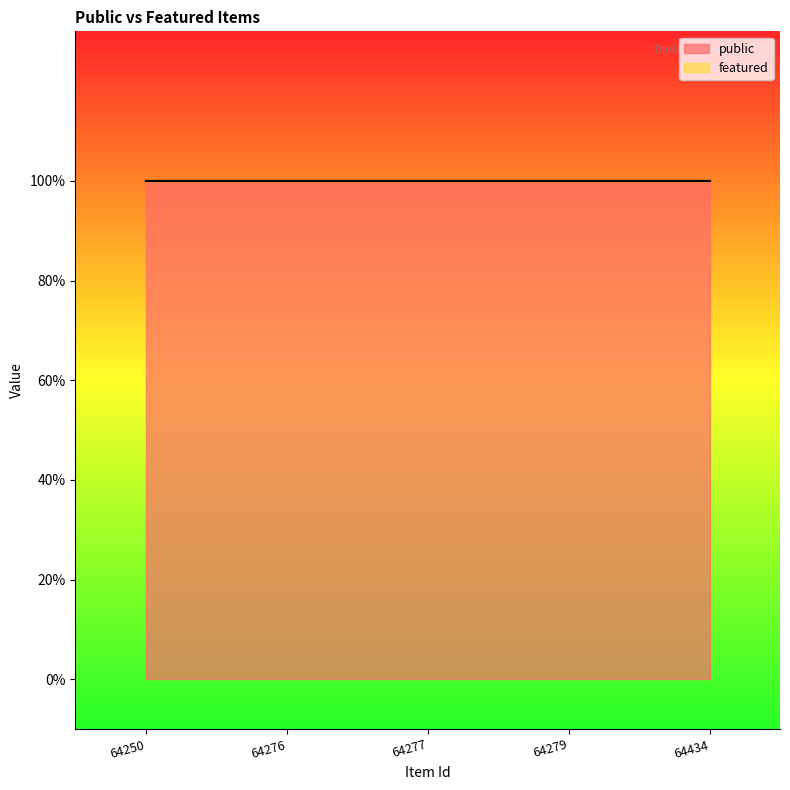

True or false: public and featured intersect in this chart.

False